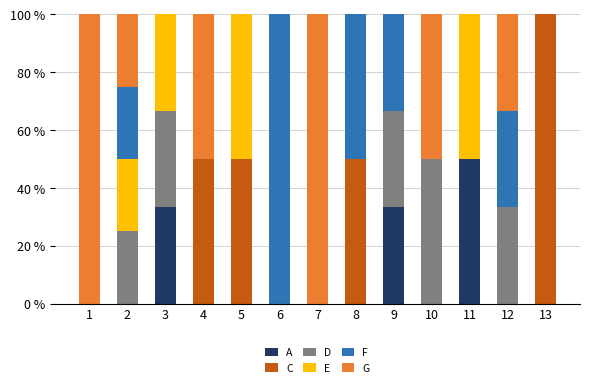

What is the total value across all series at 1?

100.0